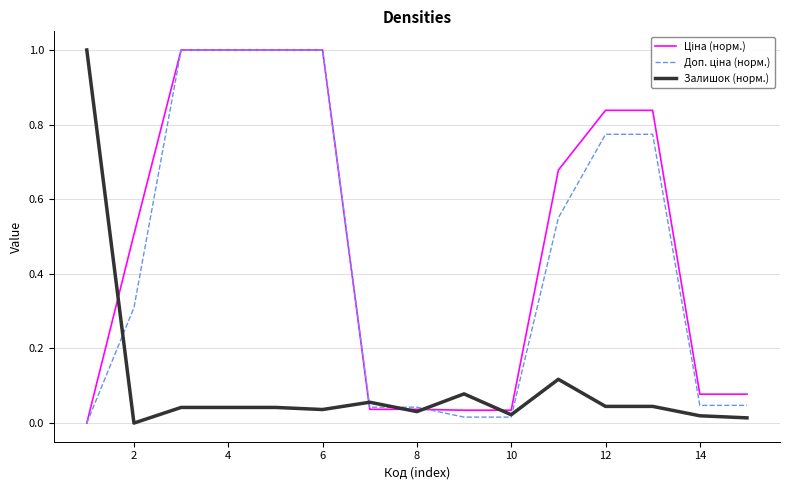

What is the maximum value for Залишок (норм.)?

1.0